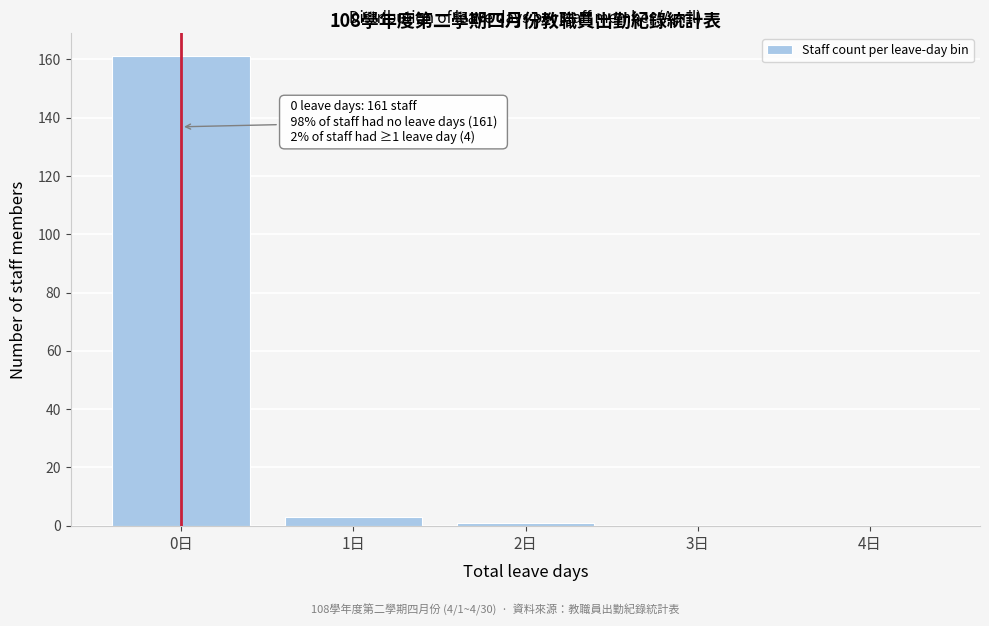

Reading left to right, what are all the values shown in this chart?

0日=161	1日=3	2日=1	3日=0	4日=0